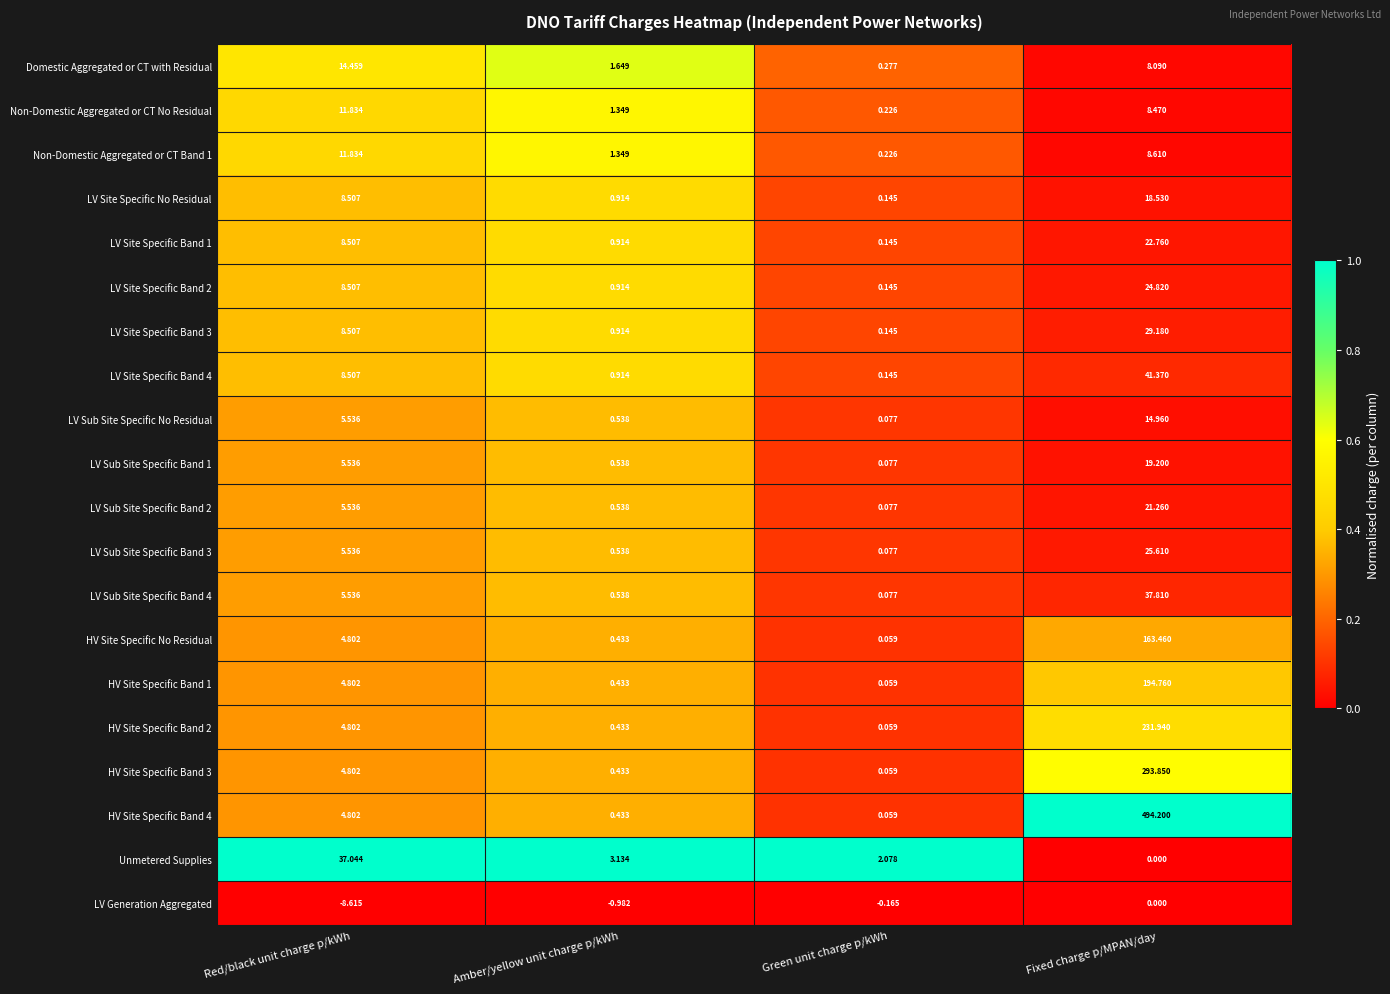

At which category is the sum across all series the highest?

Fixed charge p/MPAN/day